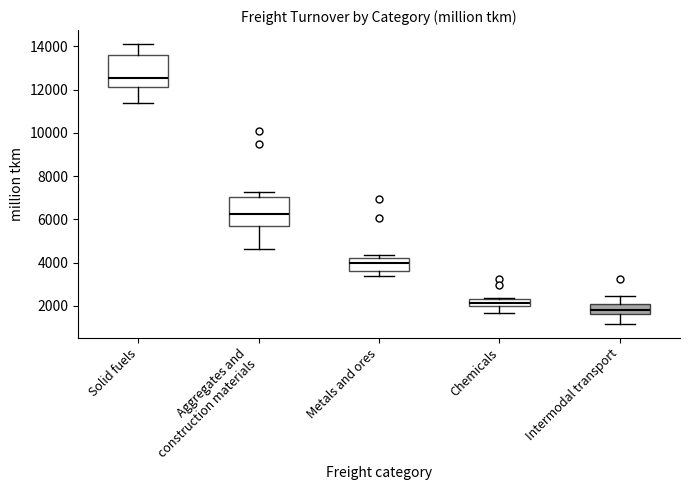

Reading left to right, transcribe this box plot: for each box, give where its median line is, the range the box spans, and where its two whiskers end, as read against the y-axis. The values are not printed on the chart, so give them approximately, as read against the axis.

Solid fuels: median 12600, box 12200 to 13600, whiskers 11400 to 14200
Aggregates and construction materials: median 6200, box 5800 to 7000, whiskers 4600 to 7200
Metals and ores: median 4000, box 3600 to 4200, whiskers 3400 to 4400
Chemicals: median 2200, box 2000 to 2400, whiskers 1600 to 2400
Intermodal transport: median 1800, box 1600 to 2200, whiskers 1200 to 2400